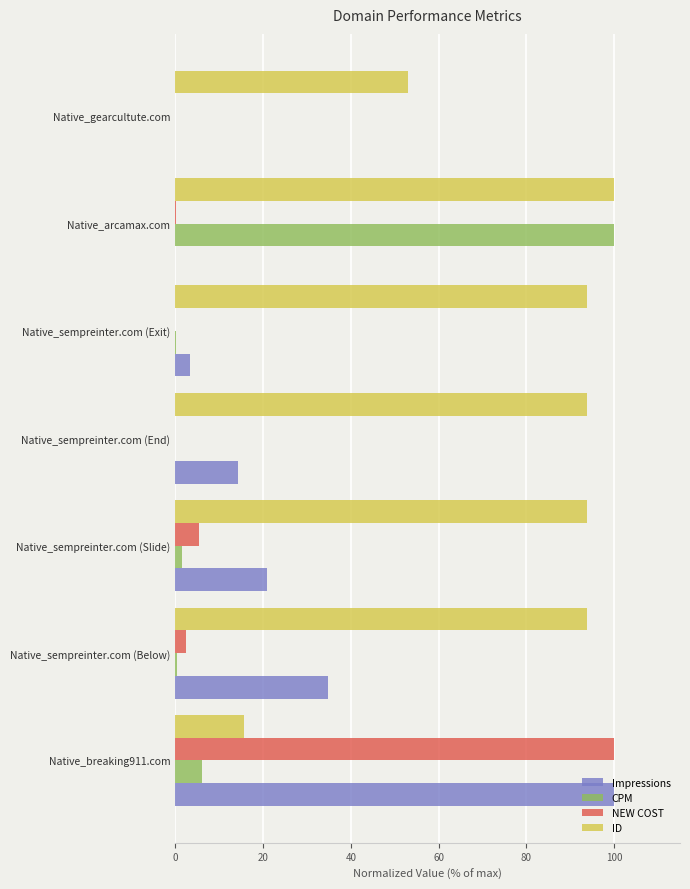

Which series has the largest total across all categories?

ID